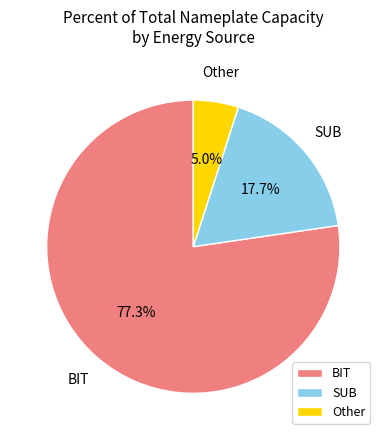

How many slices are in this pie chart?

3